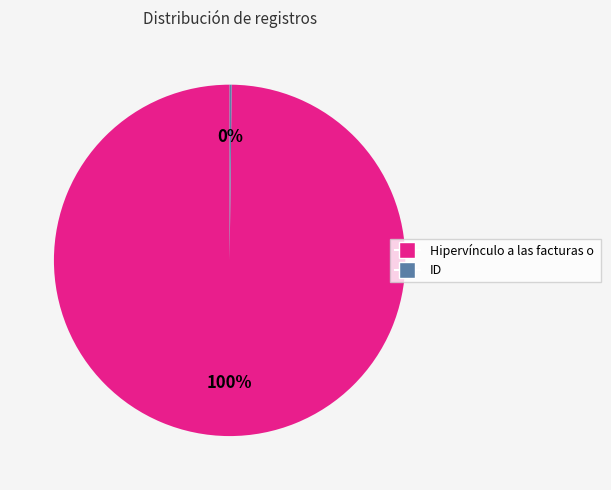

Does any single category account for the majority?

Yes